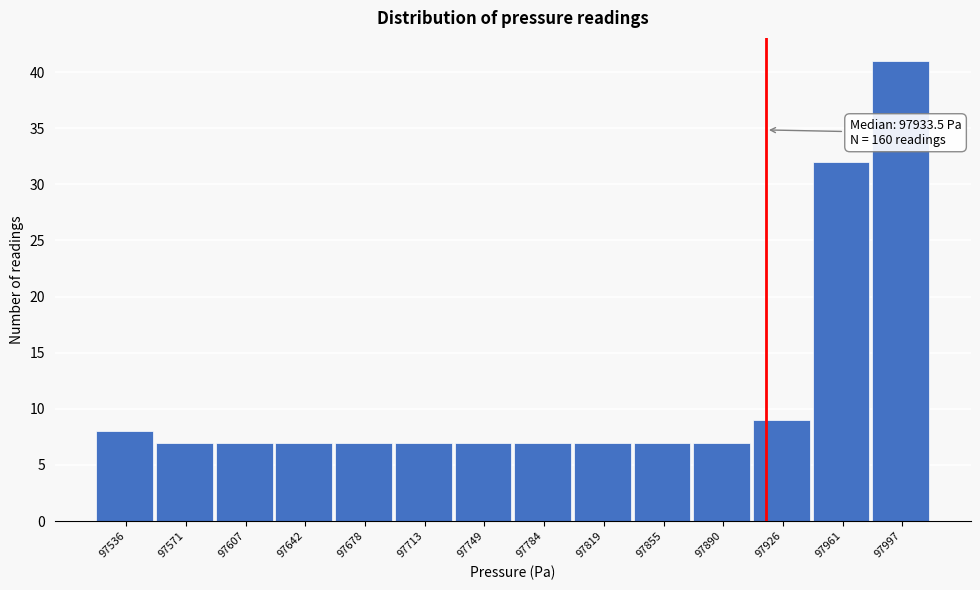

Reading left to right, list all the values displayed in this chart.

97536=8	97571=7	97607=7	97642=7	97678=7	97713=7	97749=7	97784=7	97819=7	97855=7	97890=7	97926=9	97961=32	97997=41